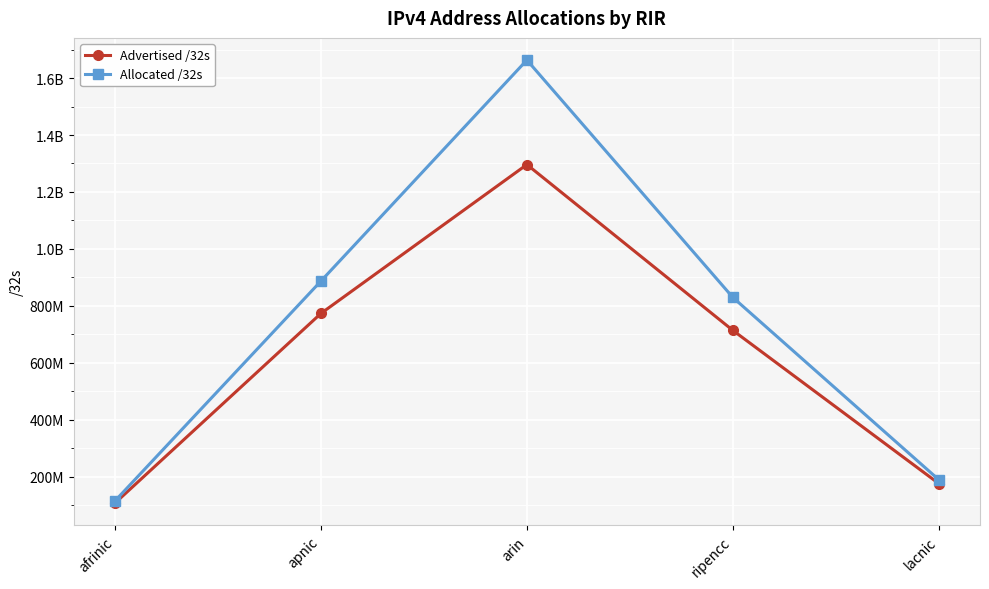

True or false: Allocated /32s and Advertised /32s cross at least once.

False